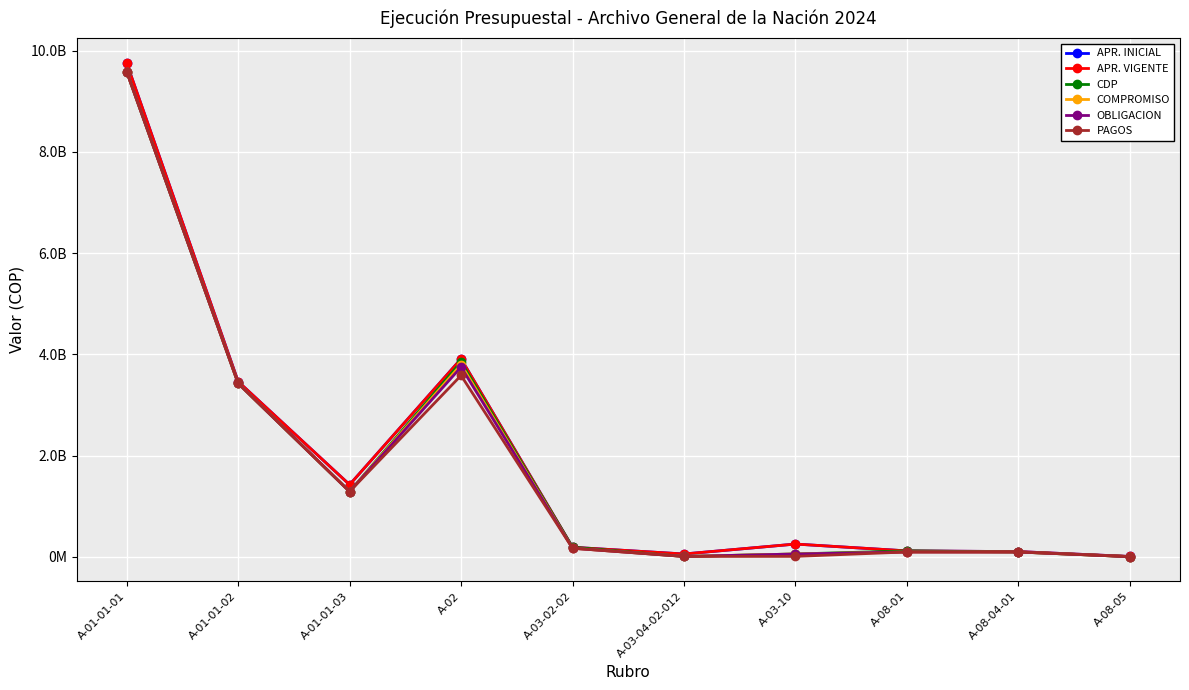

What is the total value across all series at A-03-04-02-012?

132242384.4